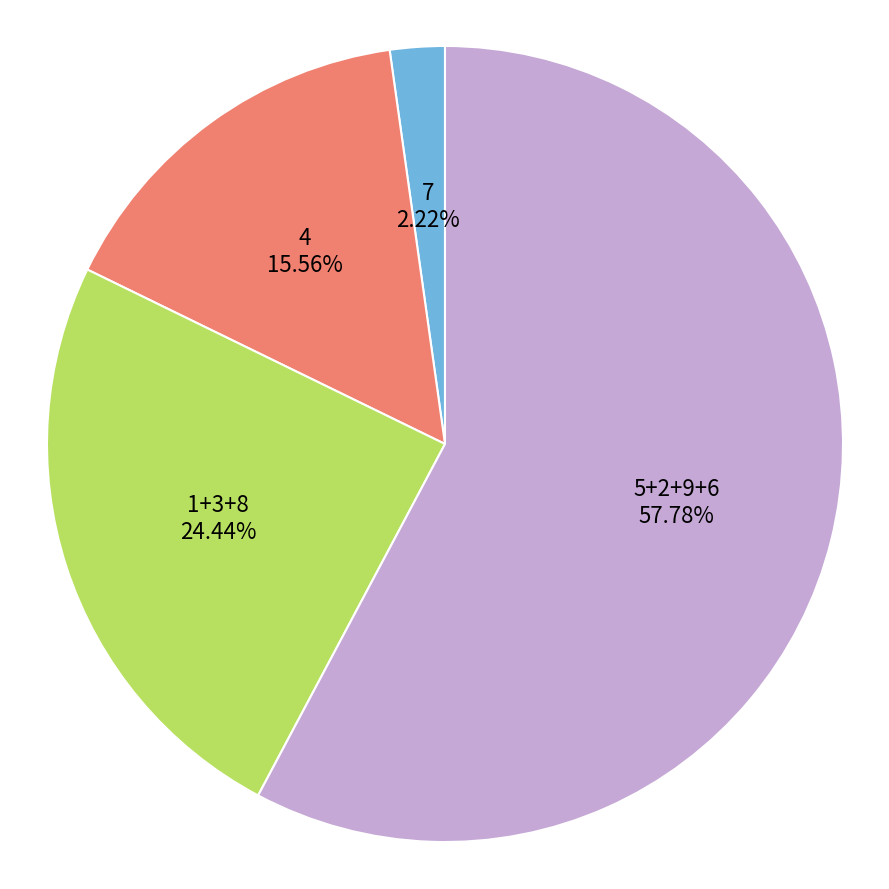

Count the number of slices in the pie.

4